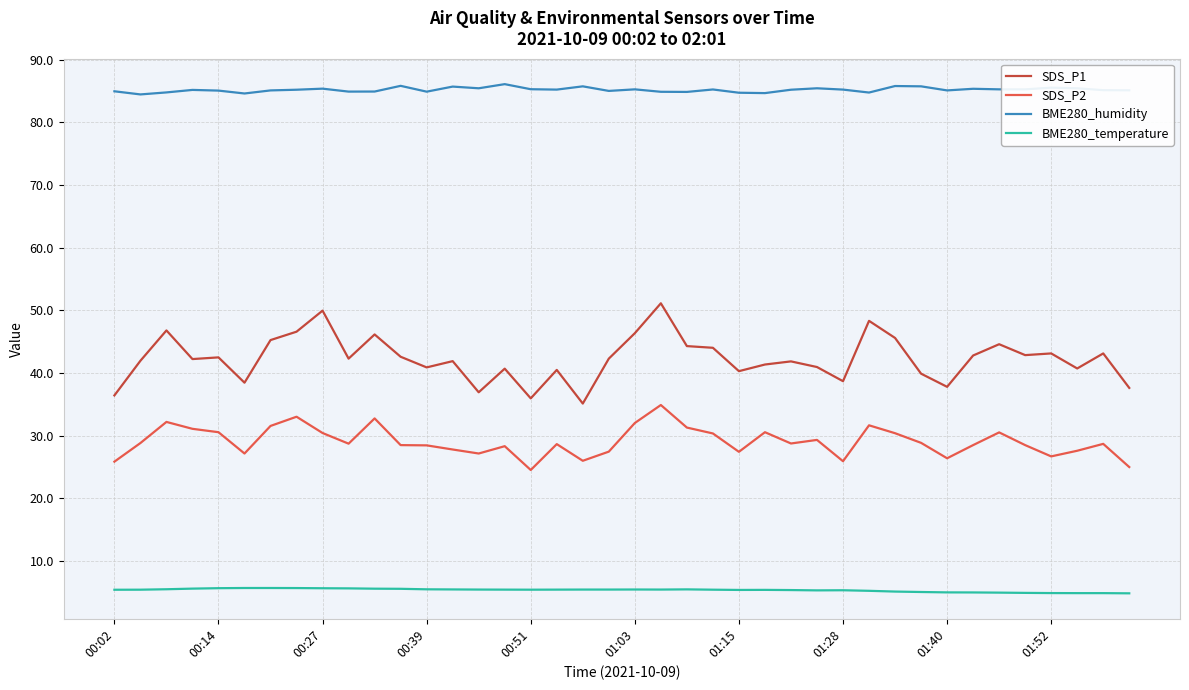

True or false: BME280_temperature and SDS_P1 intersect in this chart.

False